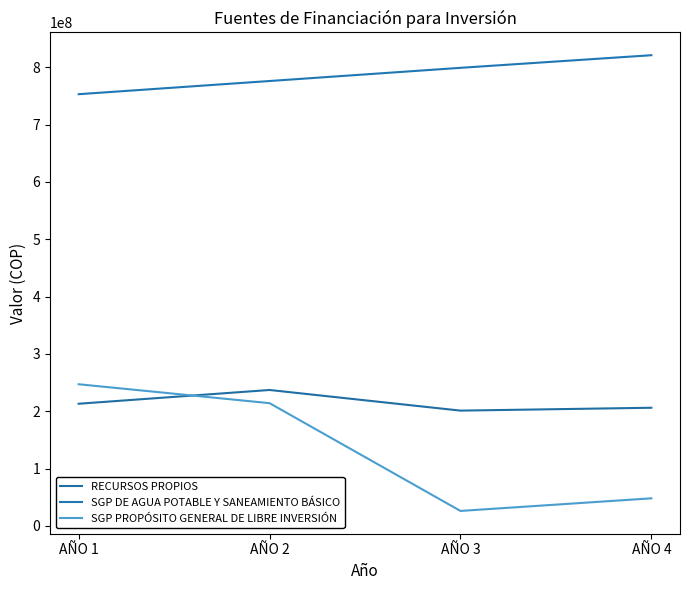

True or false: SGP DE AGUA POTABLE Y SANEAMIENTO BÁSICO and SGP PROPÓSITO GENERAL DE LIBRE INVERSIÓN cross at least once.

False